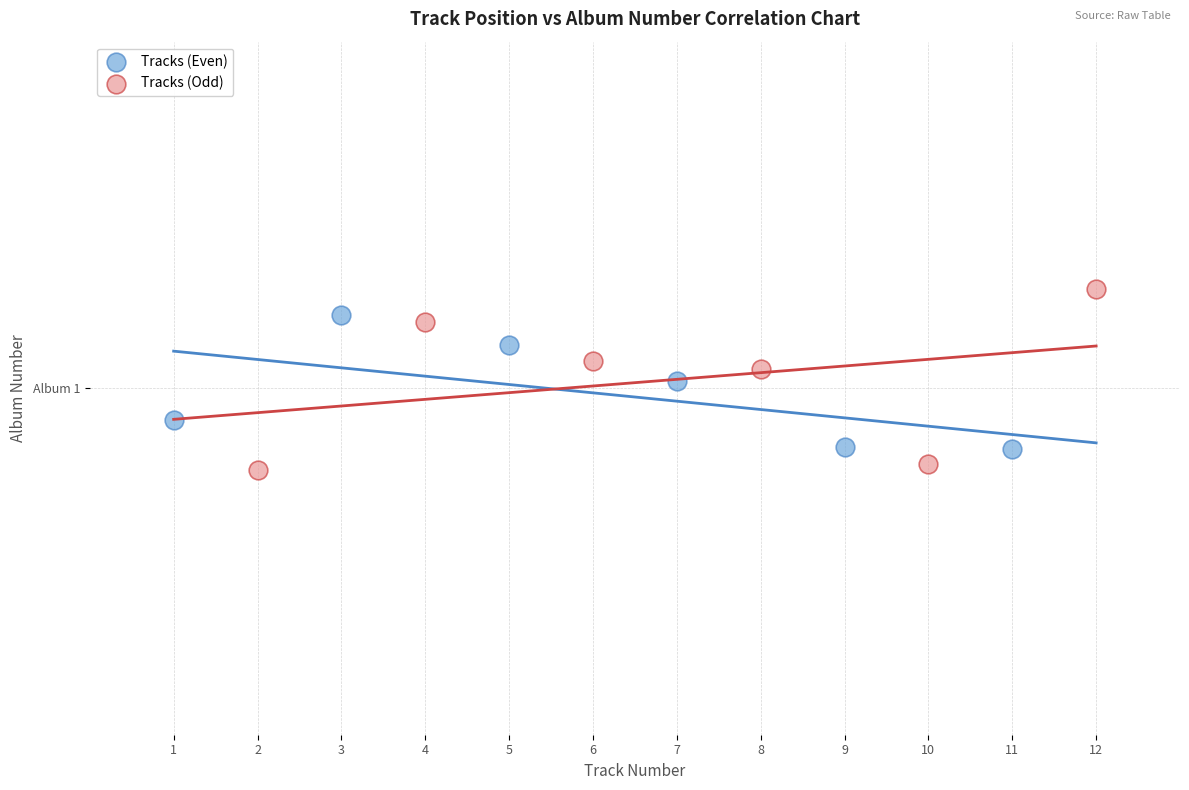

Which series has the largest Y range (max minus min)?

Tracks (Odd)